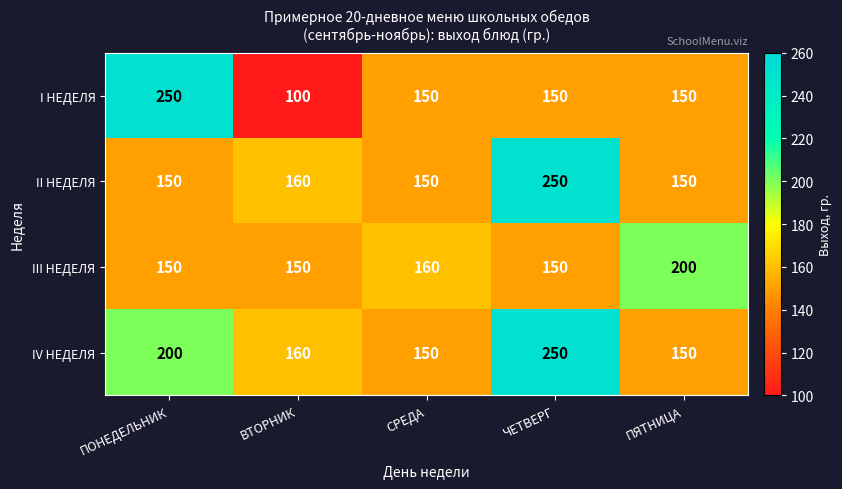

What is the sum of the II НЕДЕЛЯ values at СРЕДА and ПЯТНИЦА?

300